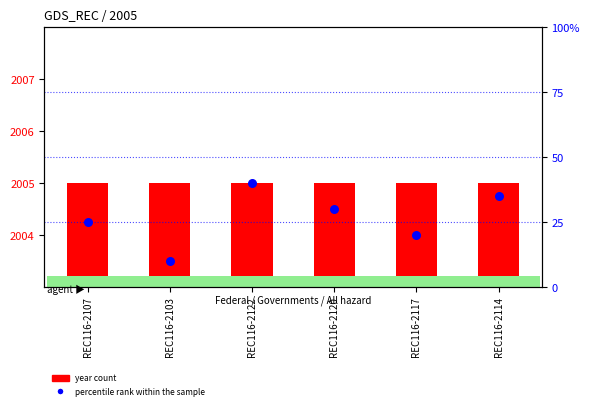

What is the total value across all series at REC116-2103?

2015